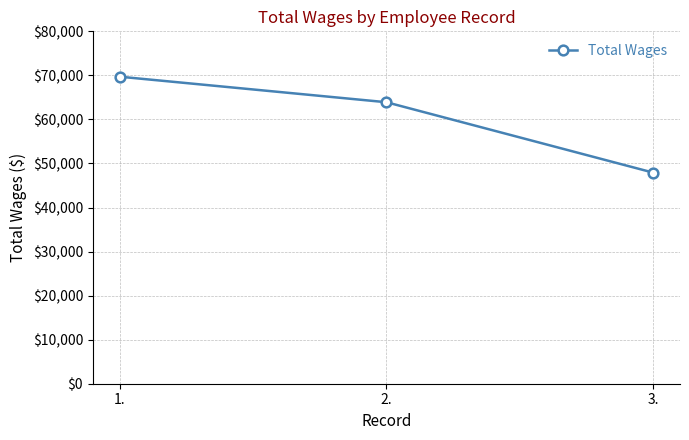

Reading left to right, transcribe all the data shown in this chart.

69705	63905	47917